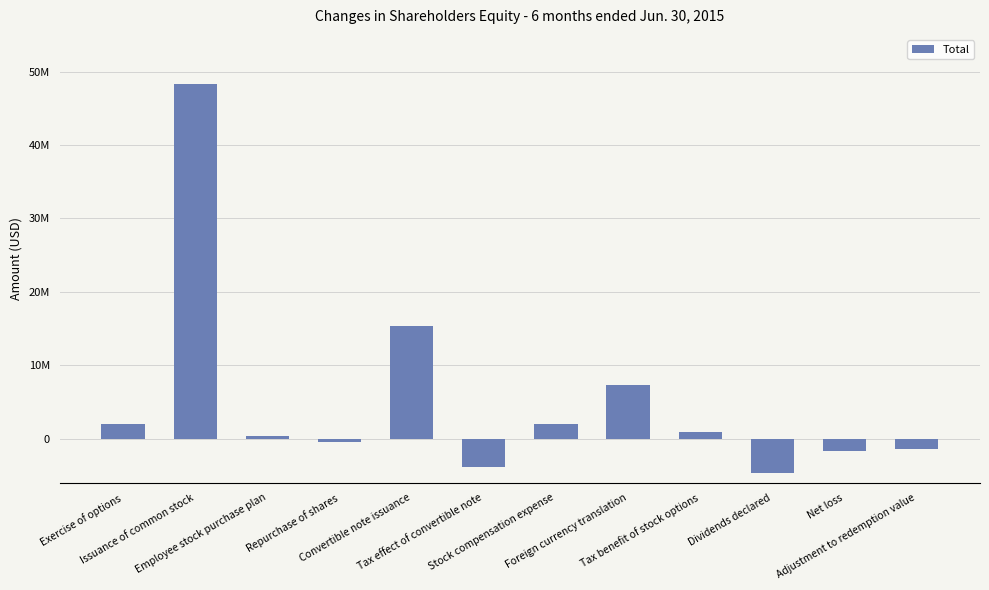

What is the label of the 10th bar from the right?

Employee stock purchase plan